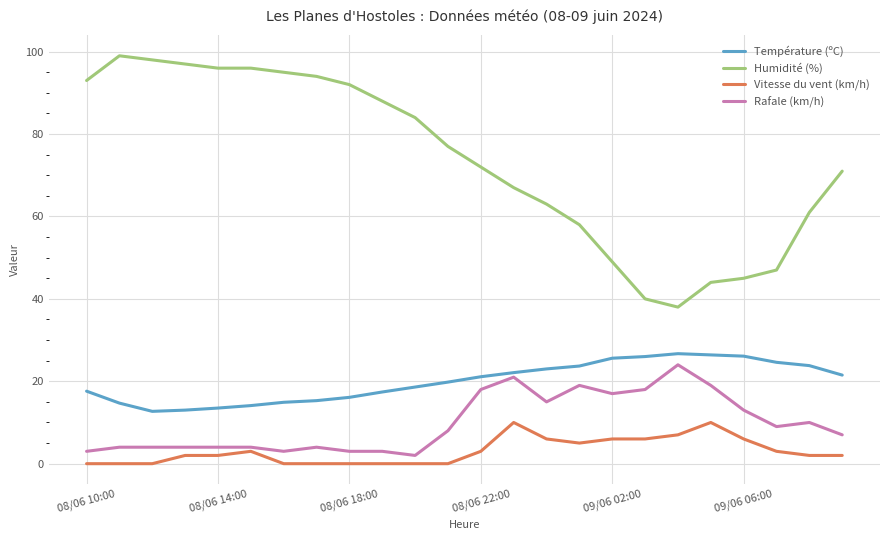

True or false: Vitesse du vent (km/h) has more than 1 points higher than both neighbors.

True